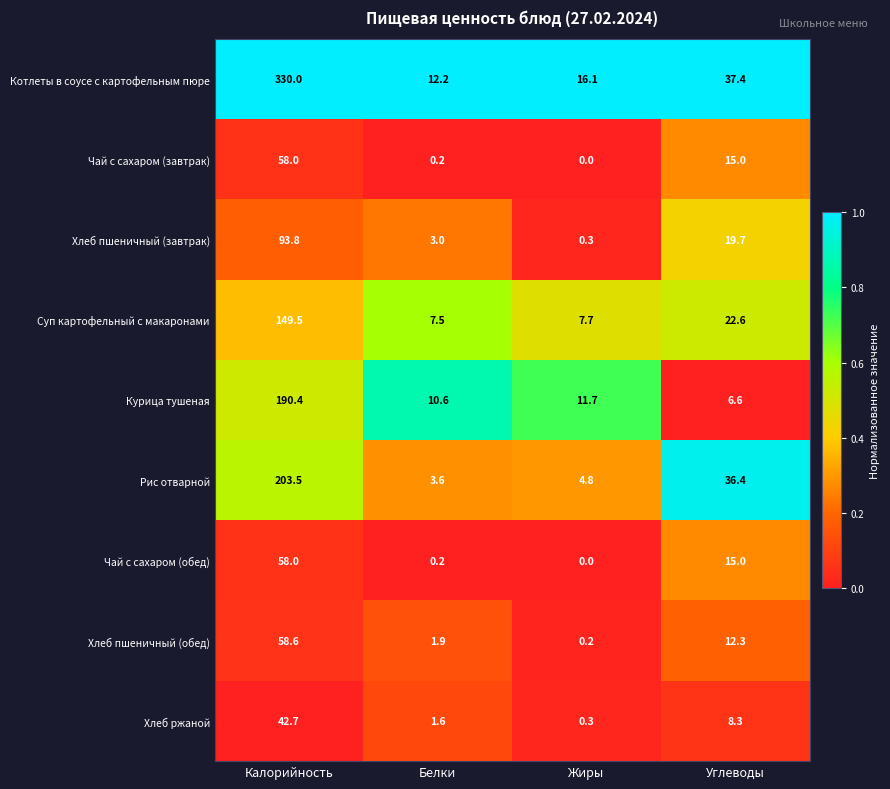

List the labels in order of Чай с сахаром (завтрак) value, smallest first.

Жиры, Белки, Углеводы, Калорийность